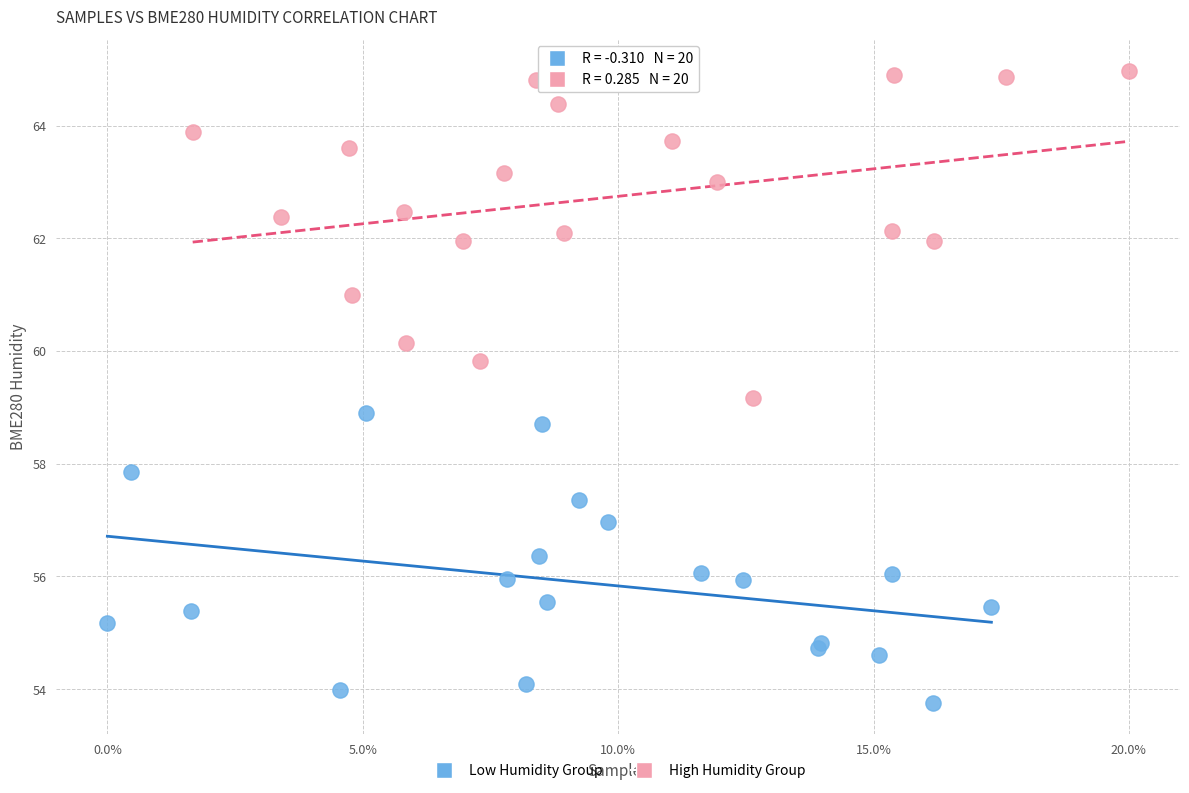

Which series contains the highest Y value?

High Humidity Group